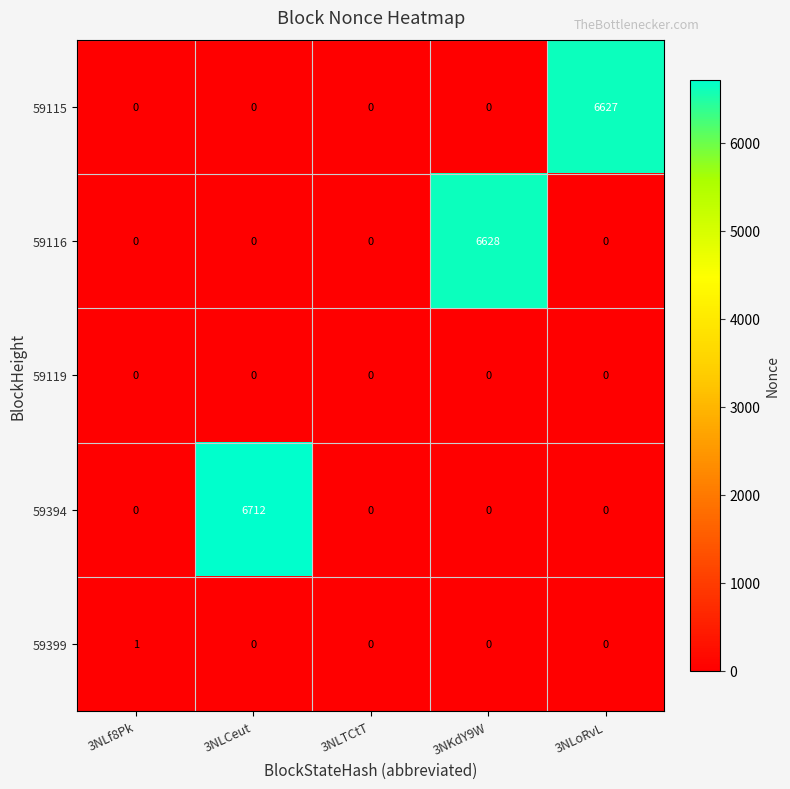

What is the maximum value shown in the chart?

6712